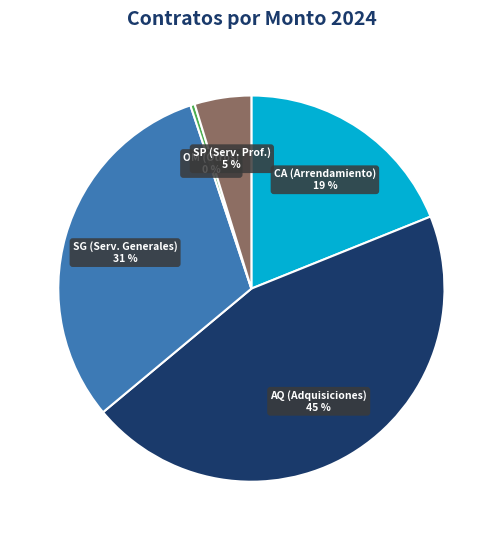

To the nearest percent, what is the average slice percentage?

20%